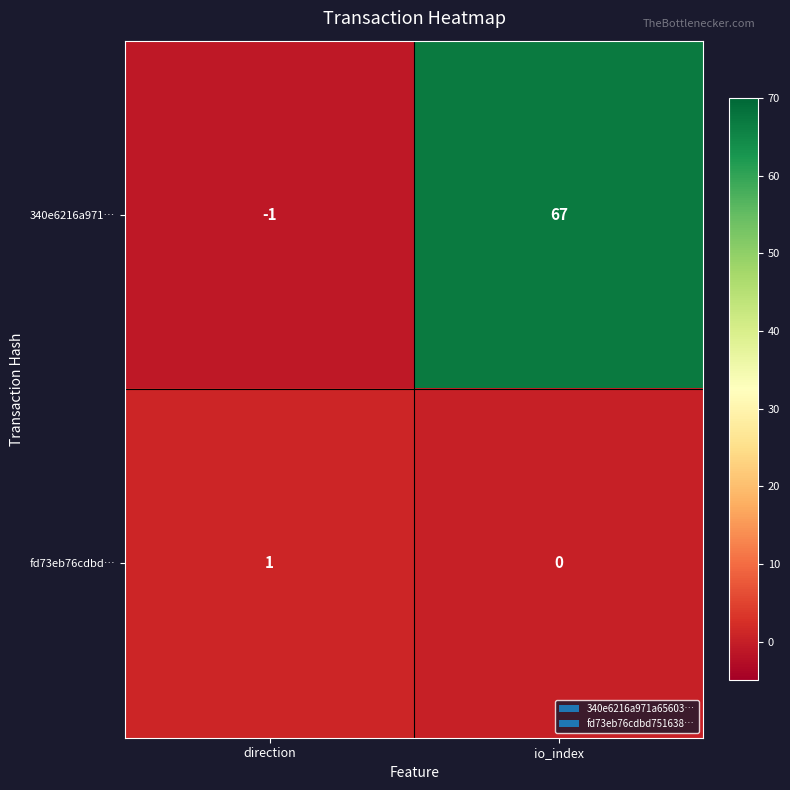

Reading right to left, transcribe all the data shown in this chart.

340e6216a971…: io_index=67	direction=-1
fd73eb76cdbd…: io_index=0	direction=1